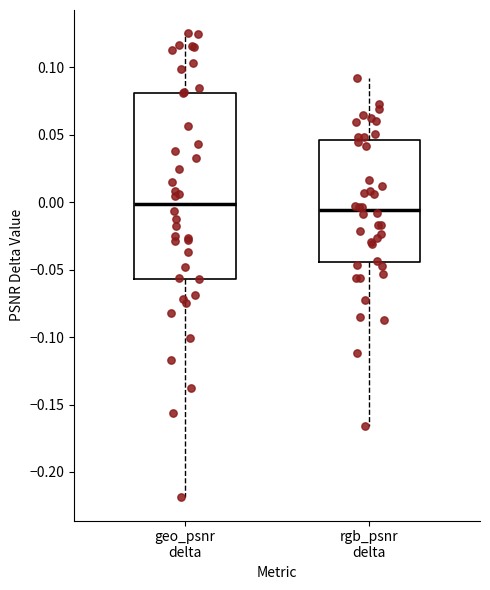

Which box is the tallest, from its lower edge to its upper edge?

geo_psnr delta